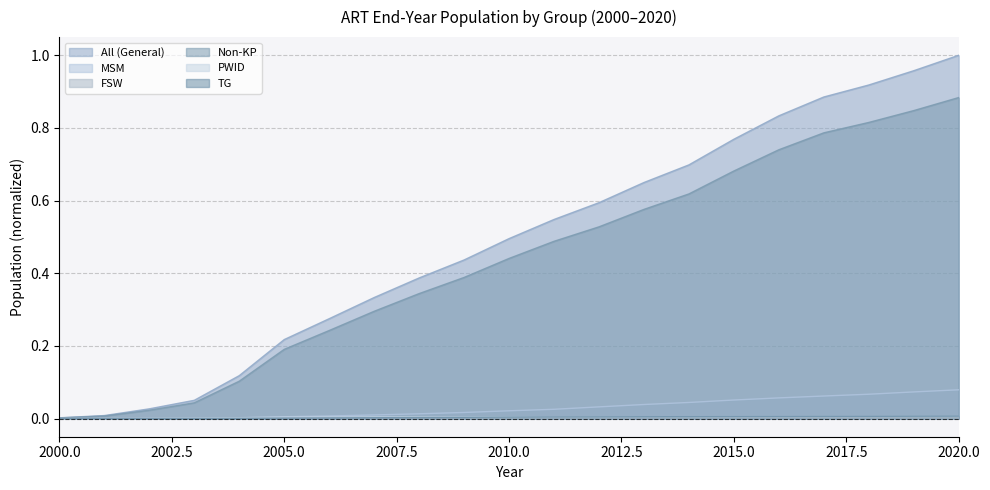

Which series ends up on top after the final intersection of TG and PWID?

TG